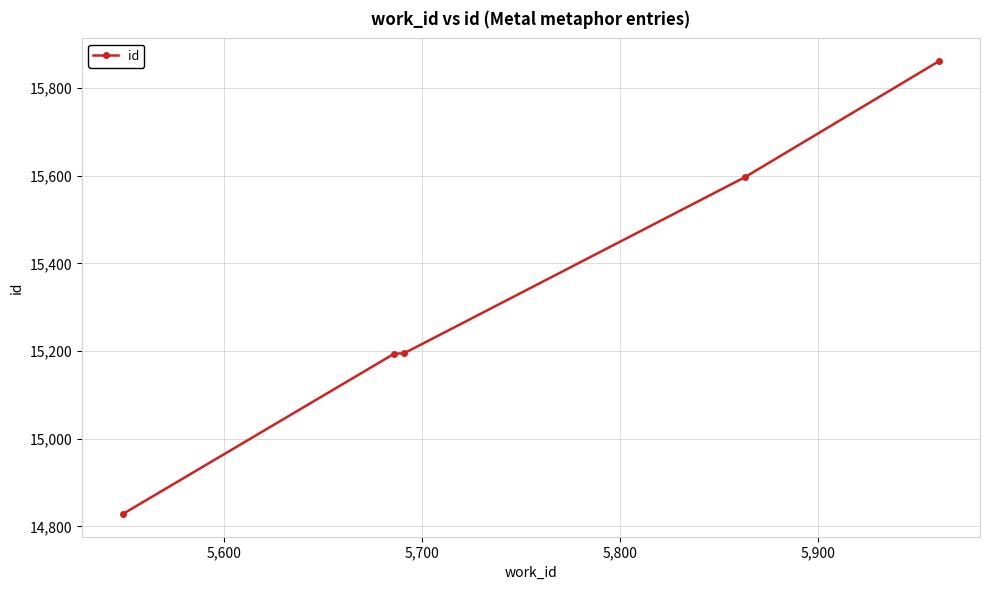

What is the sum of all values?

76676